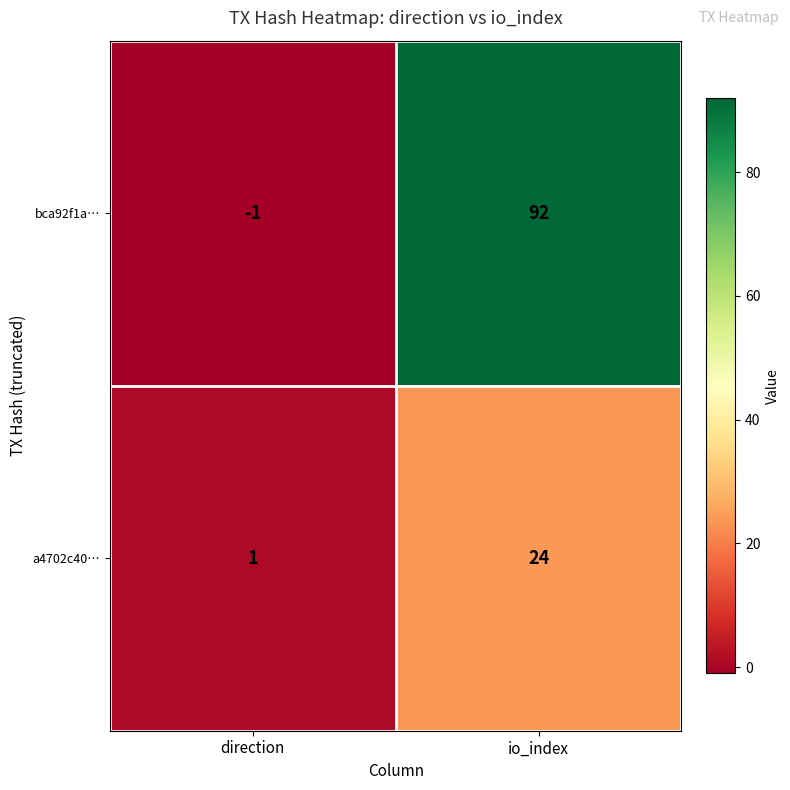

Rank the series by their maximum value, from highest to lowest.

bca92f1a…, a4702c40…